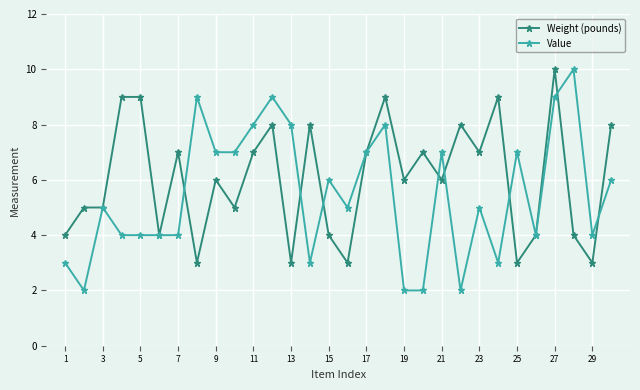

True or false: Value has more than 0 points higher than both neighbors.

True